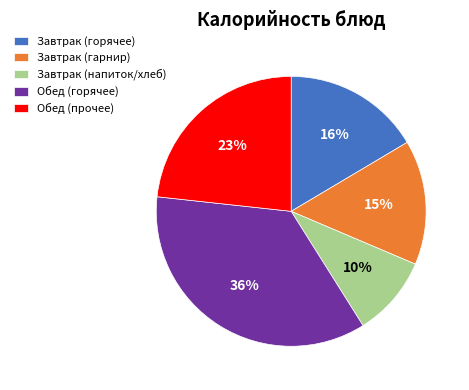

To the nearest percent, what percentage of the pie is Завтрак (гарнир)?

15%